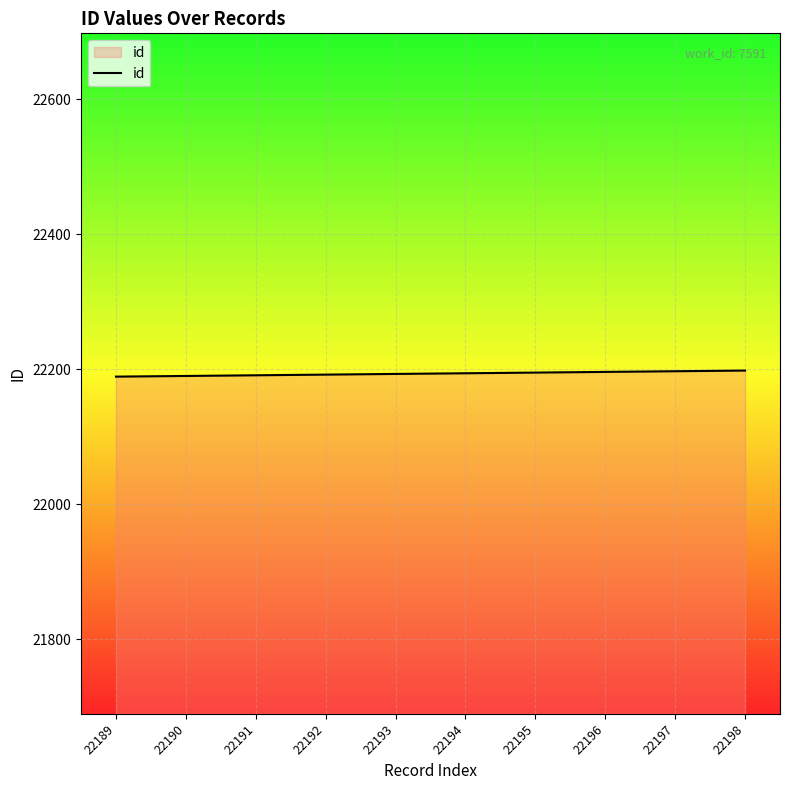

The value at 22189 is 22189. True or false?

True